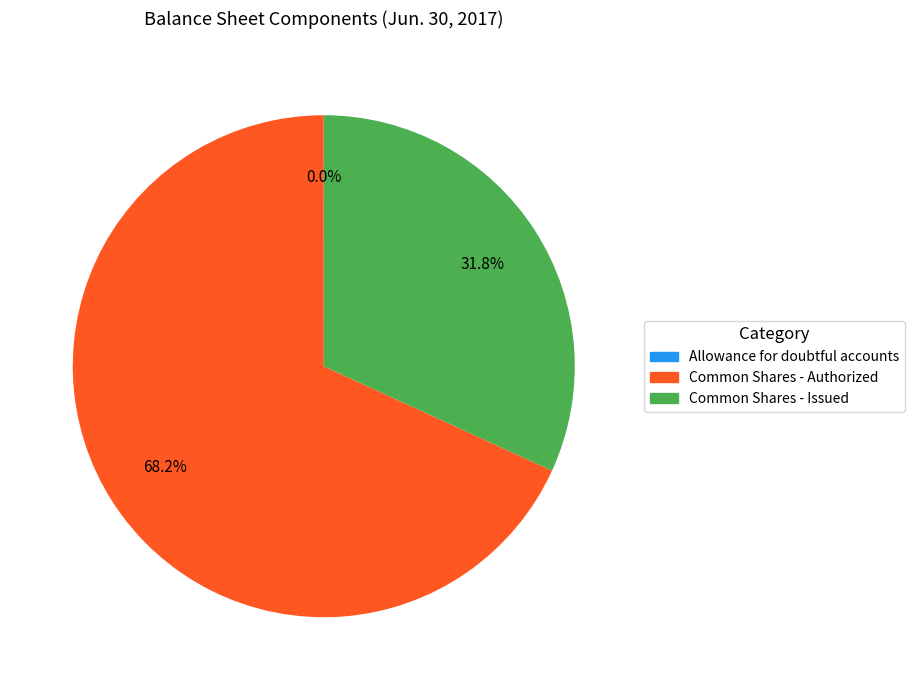

Approximately how many times larger is the value at Common Shares - Authorized compared to Common Shares - Issued?

2.1